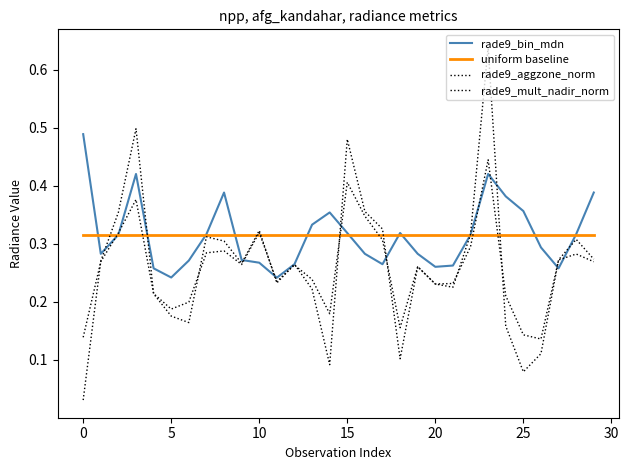

Which series has the largest total across all categories?

rade9_bin_mdn